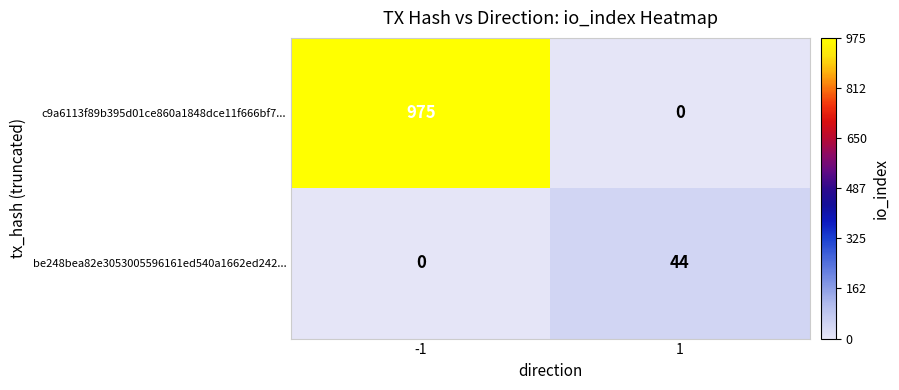

How many categories are shown in the chart?

2